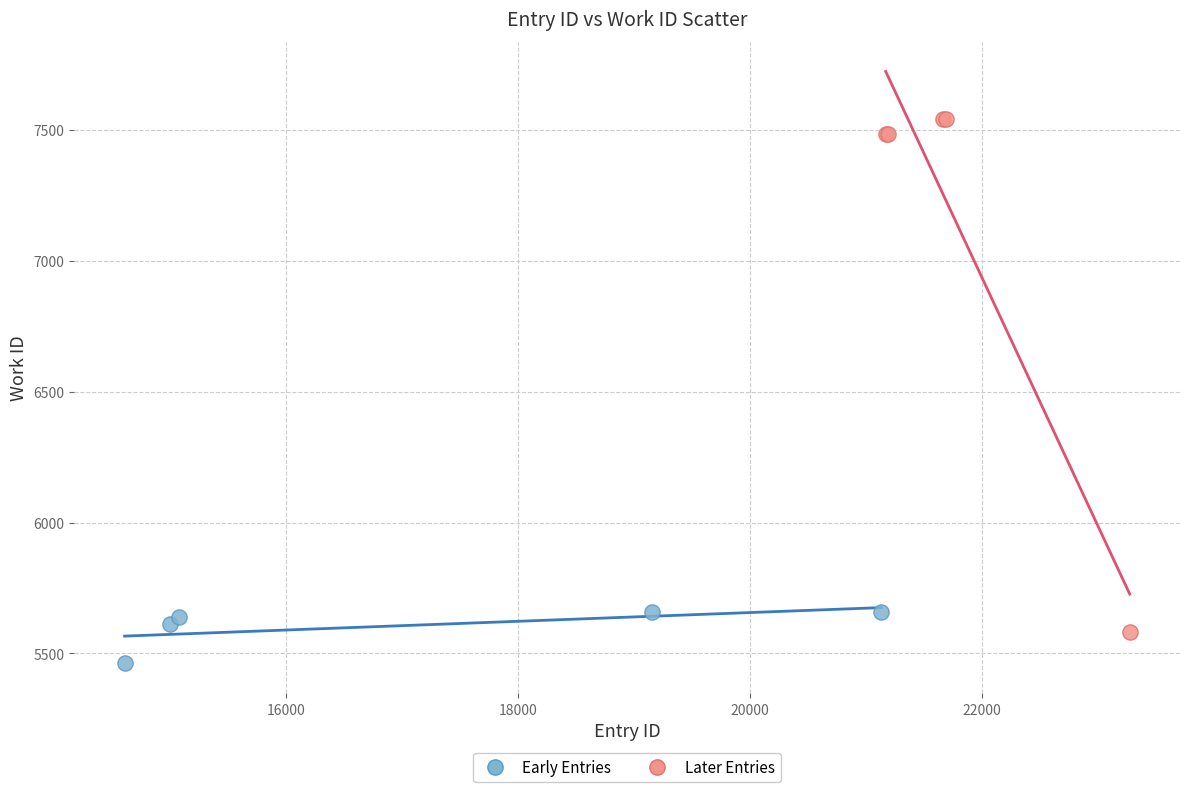

What are all the series names shown in the legend?

Early Entries, Later Entries